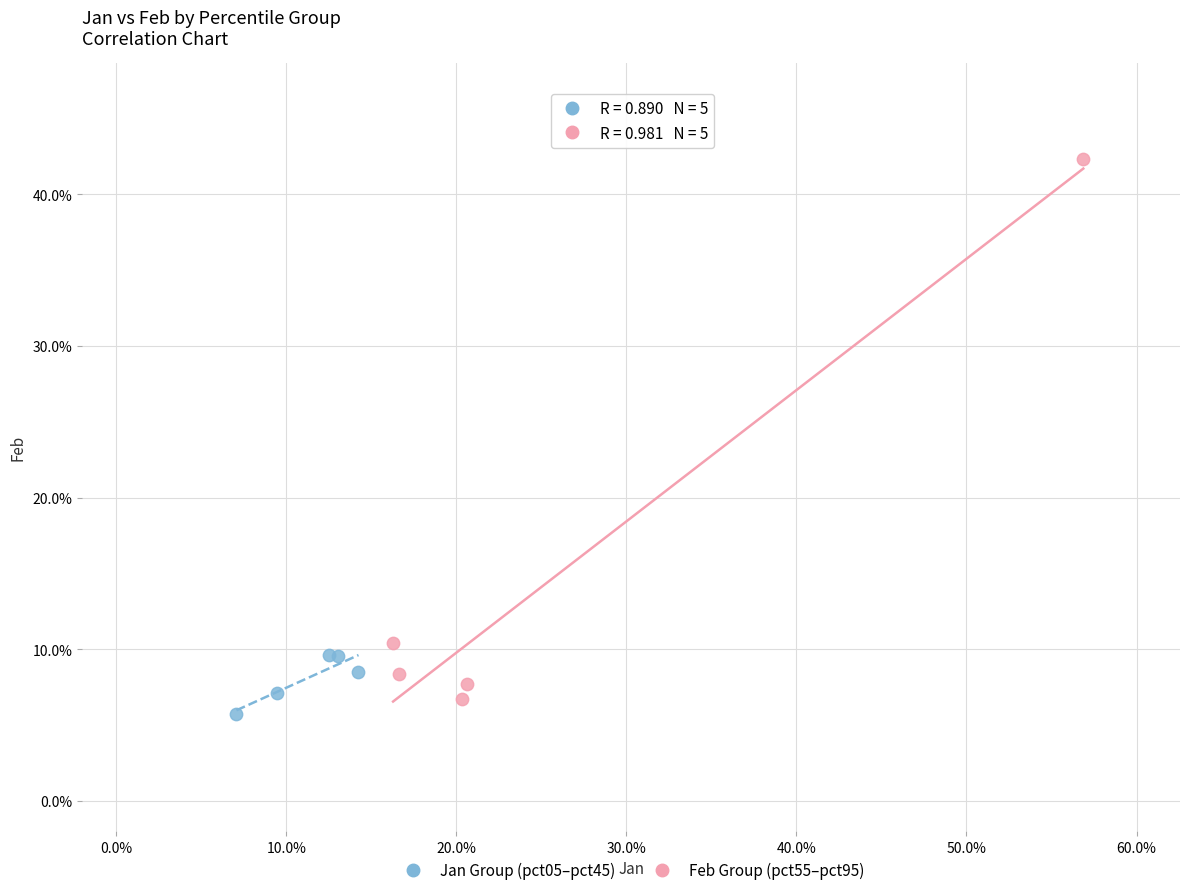

Which series has the widest spread of Y values?

Feb Group (pct55–pct95)